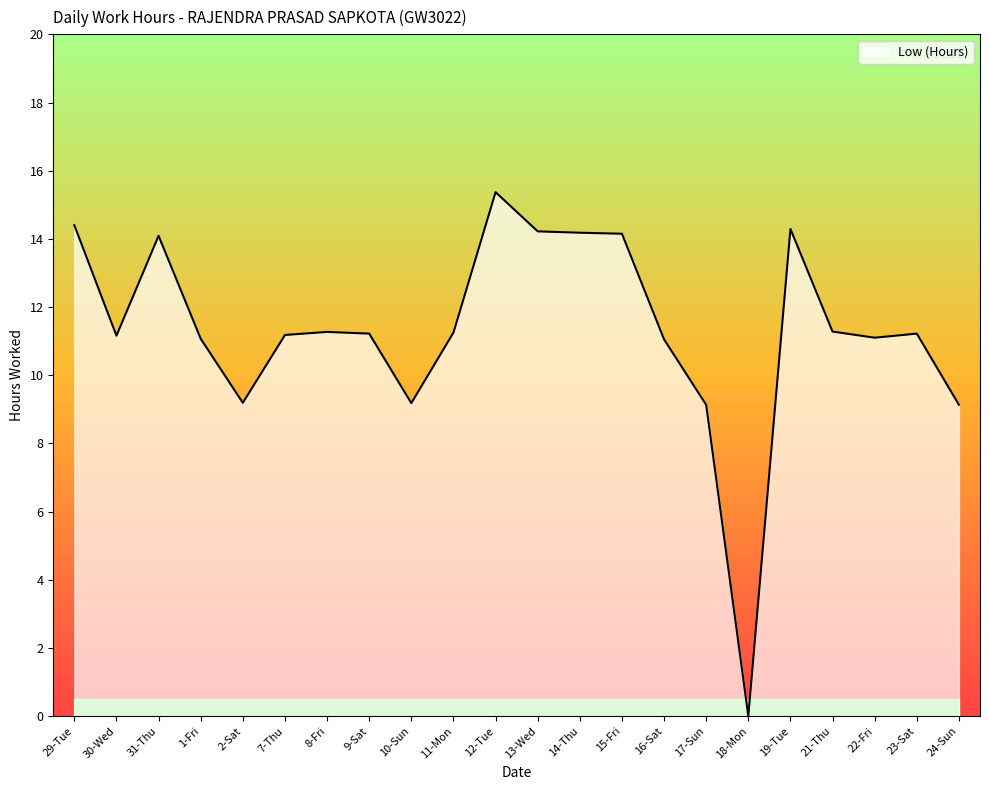

The chart shows a value of 7.7 at 21-Thu. True or false?

False